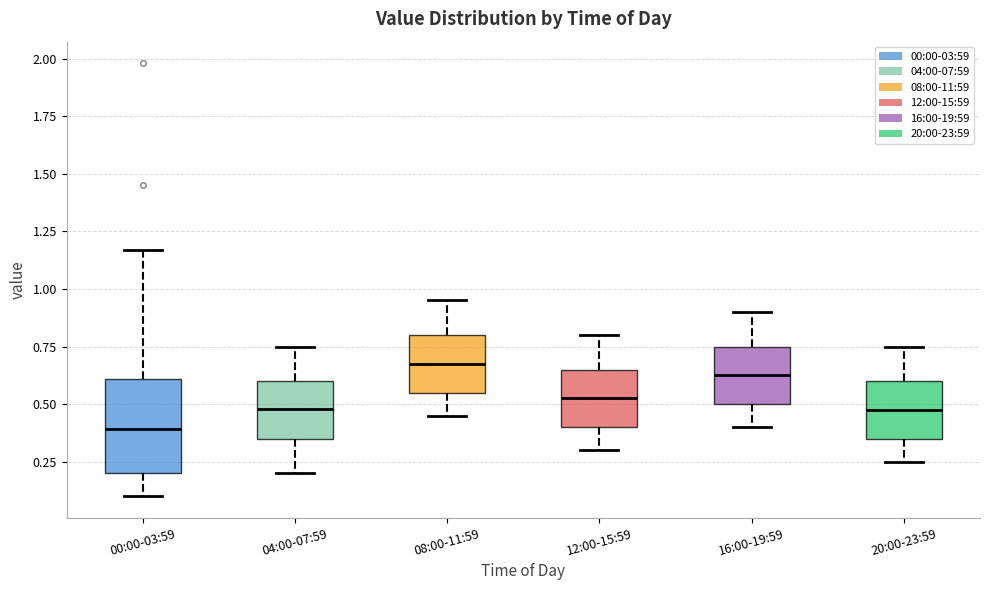

Reading left to right, transcribe this box plot: for each box, give where its median line is, the range the box spans, and where its two whiskers end, as read against the y-axis. The values are not printed on the chart, so give them approximately, as read against the axis.

00:00-03:59: median 0.40, box 0.20 to 0.60, whiskers 0.10 to 1.15
04:00-07:59: median 0.50, box 0.35 to 0.60, whiskers 0.20 to 0.75
08:00-11:59: median 0.70, box 0.55 to 0.80, whiskers 0.45 to 0.95
12:00-15:59: median 0.55, box 0.40 to 0.65, whiskers 0.30 to 0.80
16:00-19:59: median 0.65, box 0.50 to 0.75, whiskers 0.40 to 0.90
20:00-23:59: median 0.50, box 0.35 to 0.60, whiskers 0.25 to 0.75